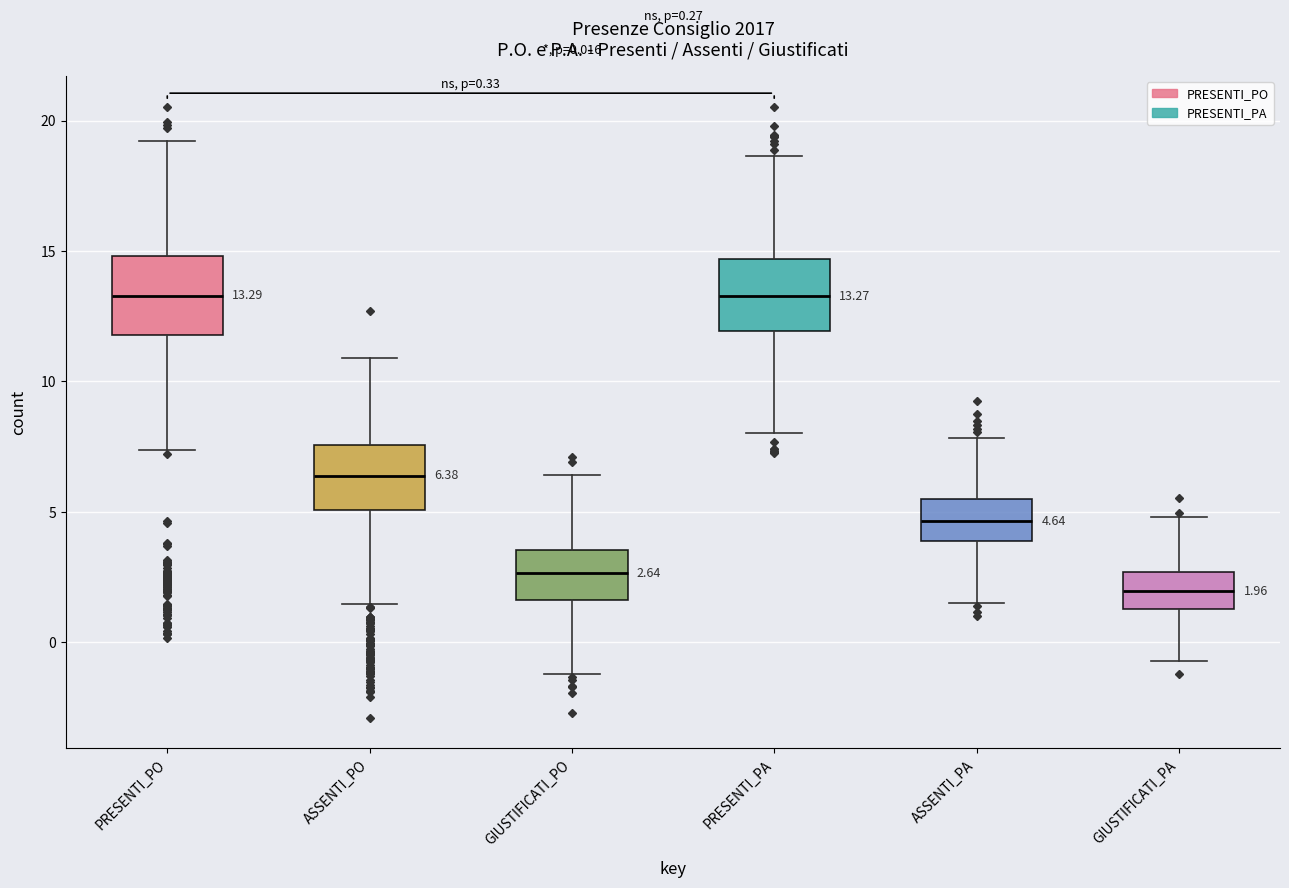

Which box's median line is the lowest?

GIUSTIFICATI_PA